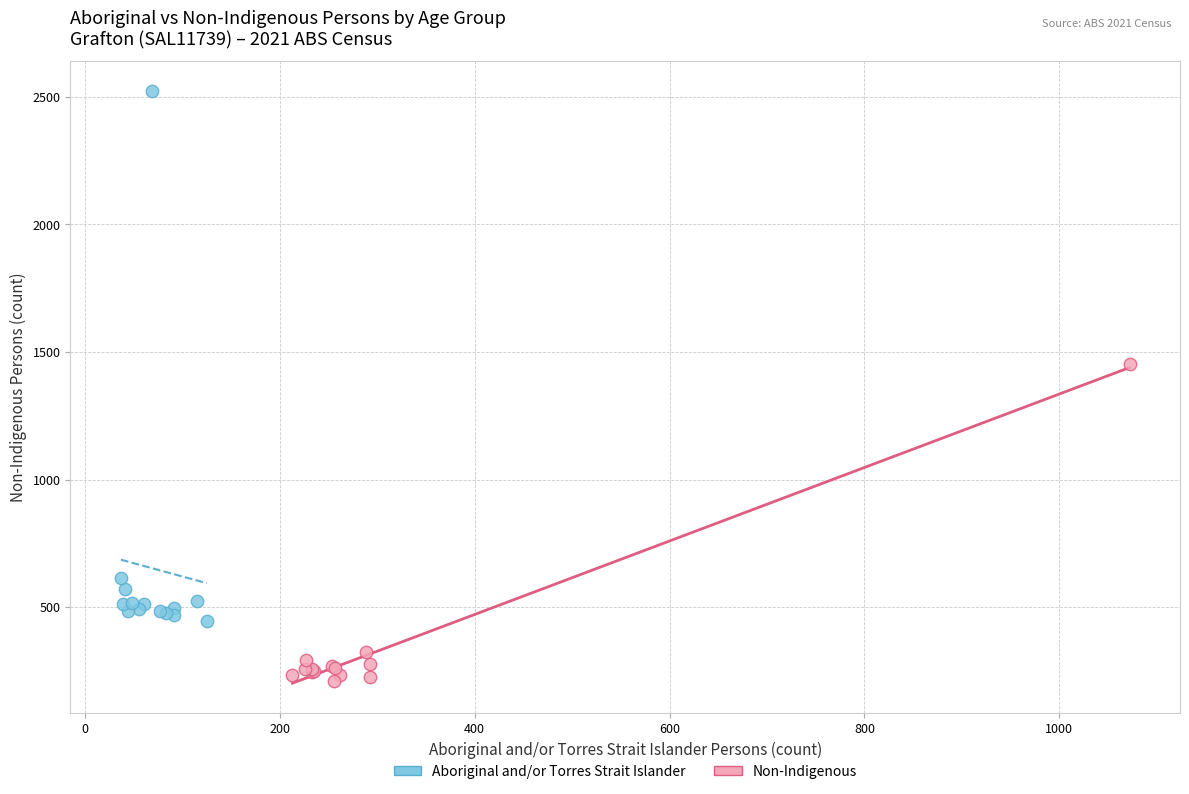

Which series has the largest Y range (max minus min)?

Aboriginal and/or Torres Strait Islander